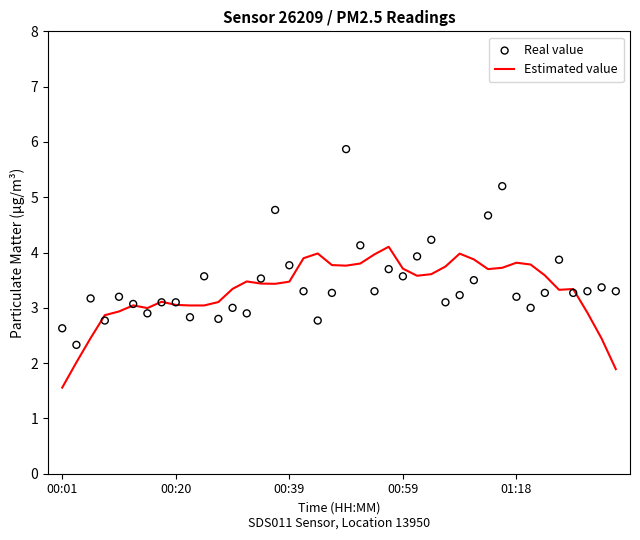

Is the value of Real value at 39 greater than the value of Estimated value at 39?

Yes